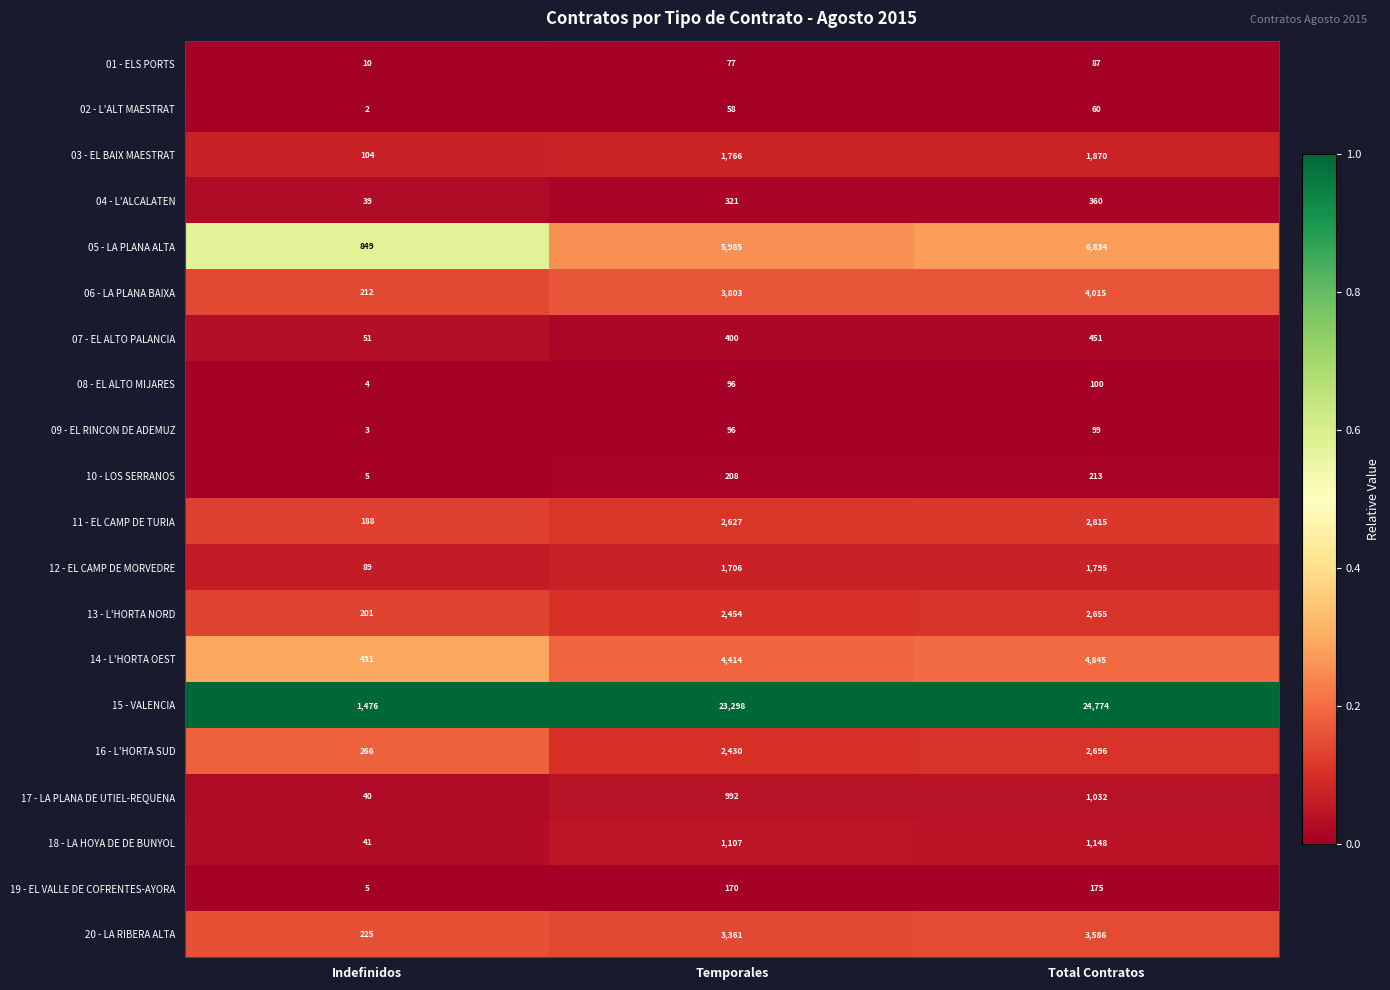

Which category has the highest value across all series?

Total Contratos